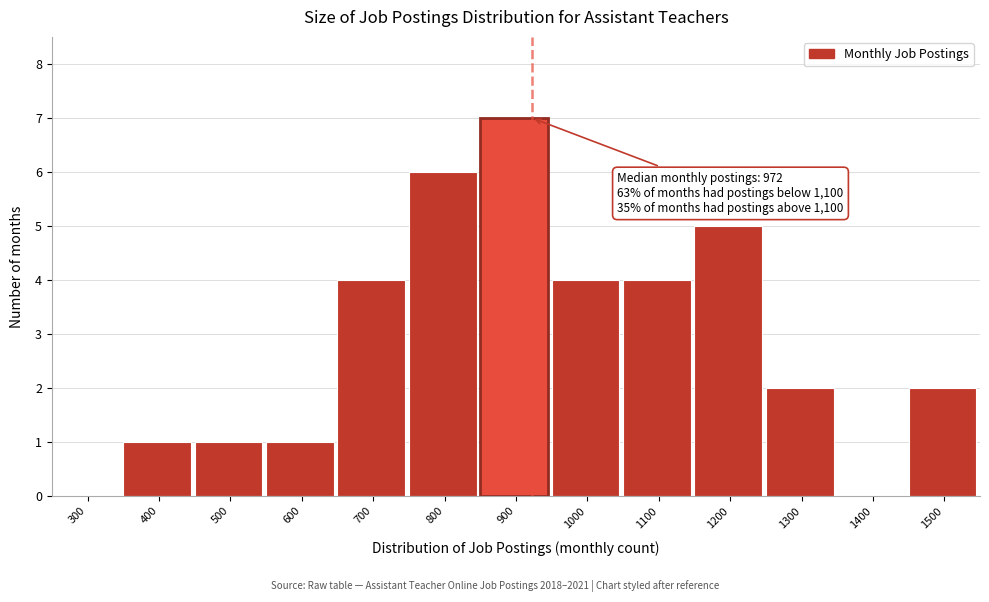

Reading left to right, transcribe all the data shown in this chart.

300=0	400=1	500=1	600=1	700=4	800=6	900=7	1000=4	1100=4	1200=5	1300=2	1400=0	1500=2